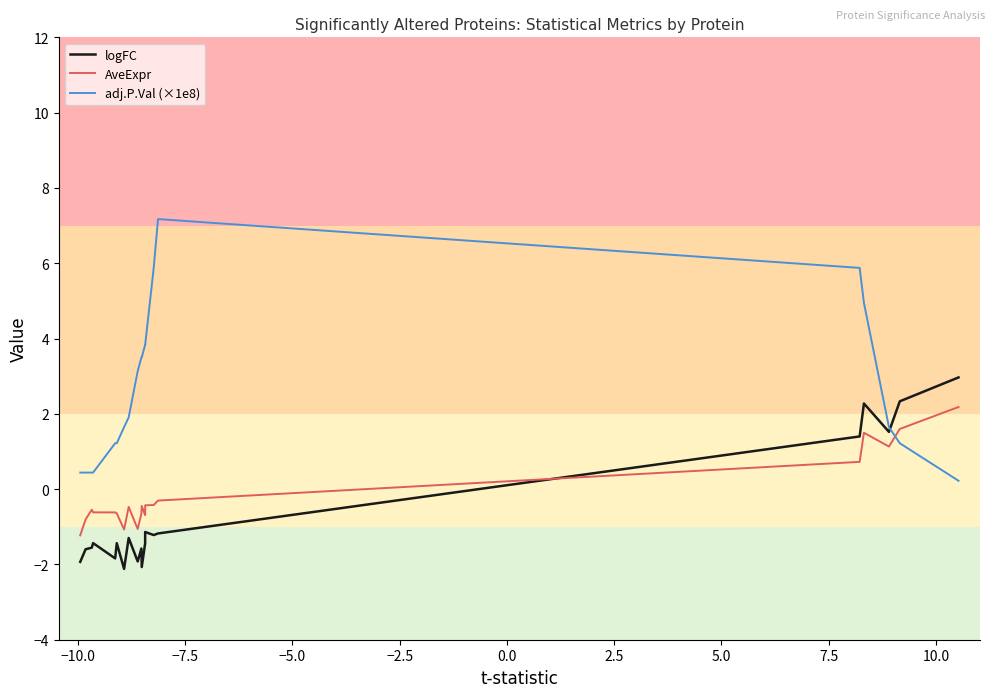

Rank the series by their maximum value, from highest to lowest.

adj.P.Val (×1e8), logFC, AveExpr